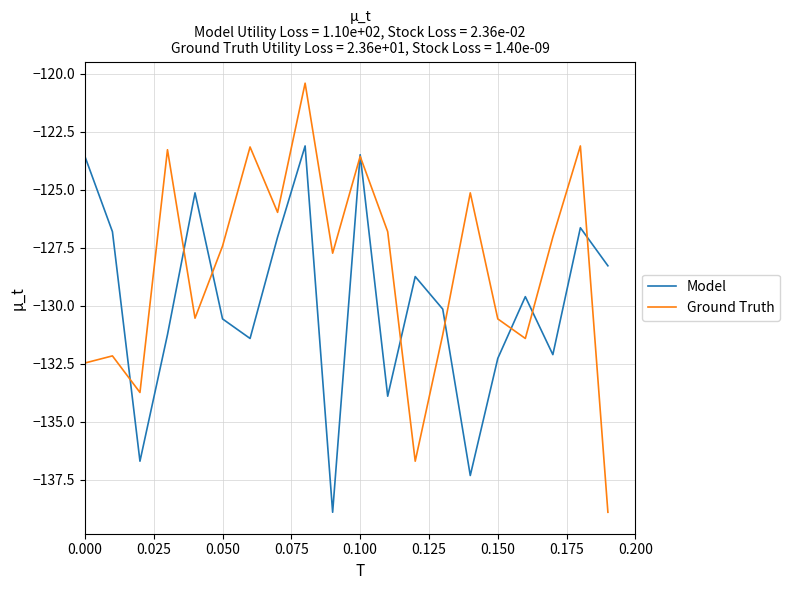

Which series has the widest spread of values?

Ground Truth